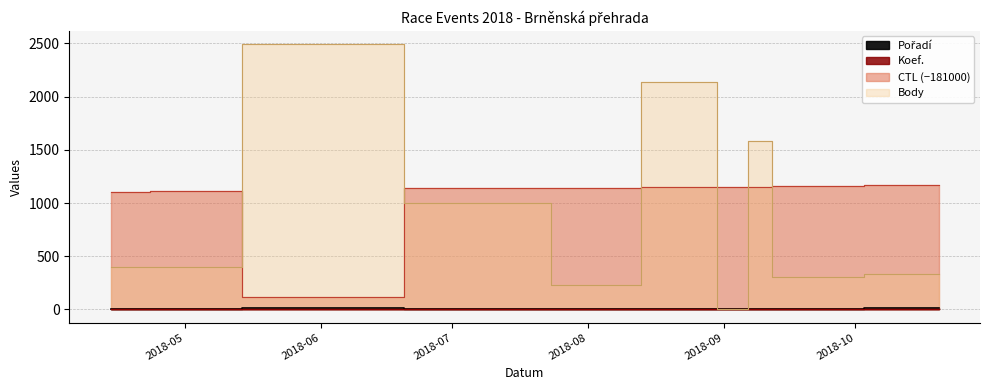

True or false: Pořadí and Koef. cross at least once.

True